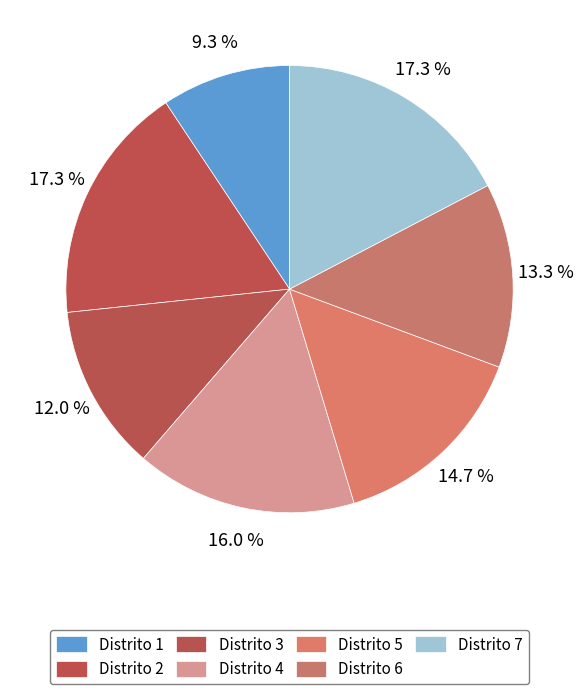

To the nearest percent, what portion does Distrito 3 represent?

12%